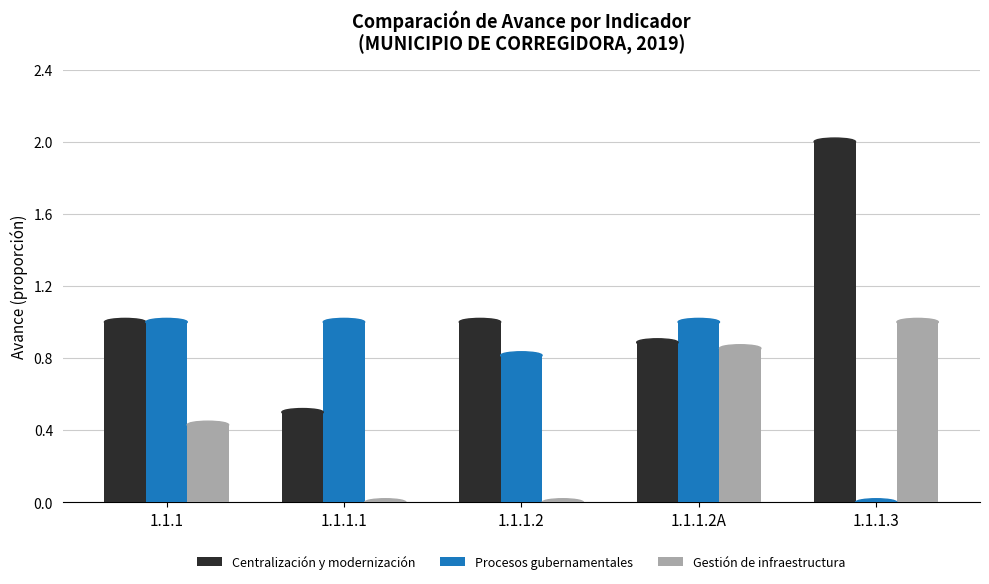

The Gestión de infraestructura series shows 1.5 at 1.1.1.3. True or false?

False